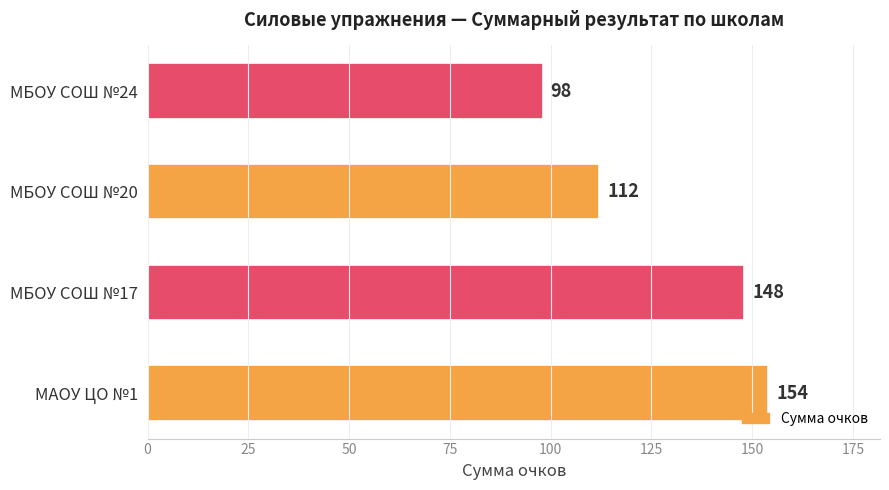

Count the values in the range 112 to 154.

3